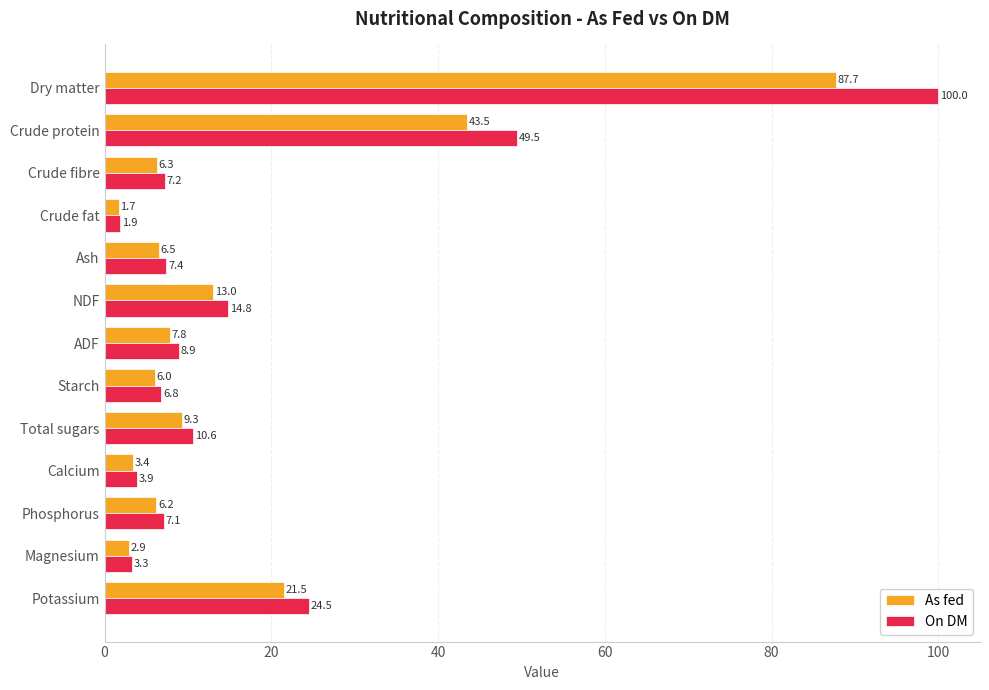

How many values in the On DM series exceed 7?

9